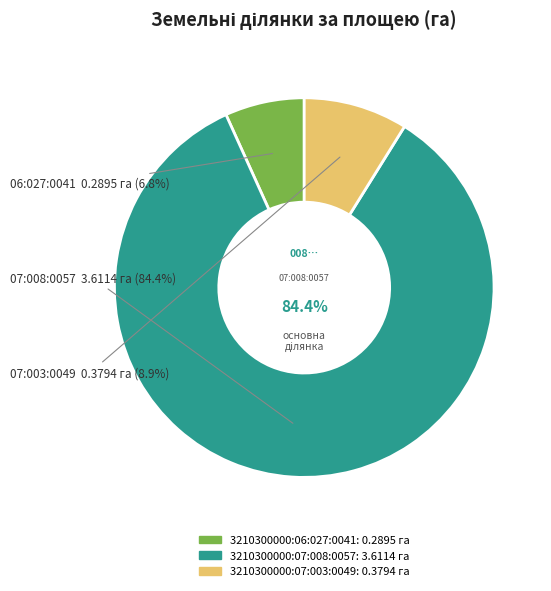

To the nearest percent, what is the difference between the 3210300000:07:008:0057 and 3210300000:07:003:0049 slice percentages?

76%